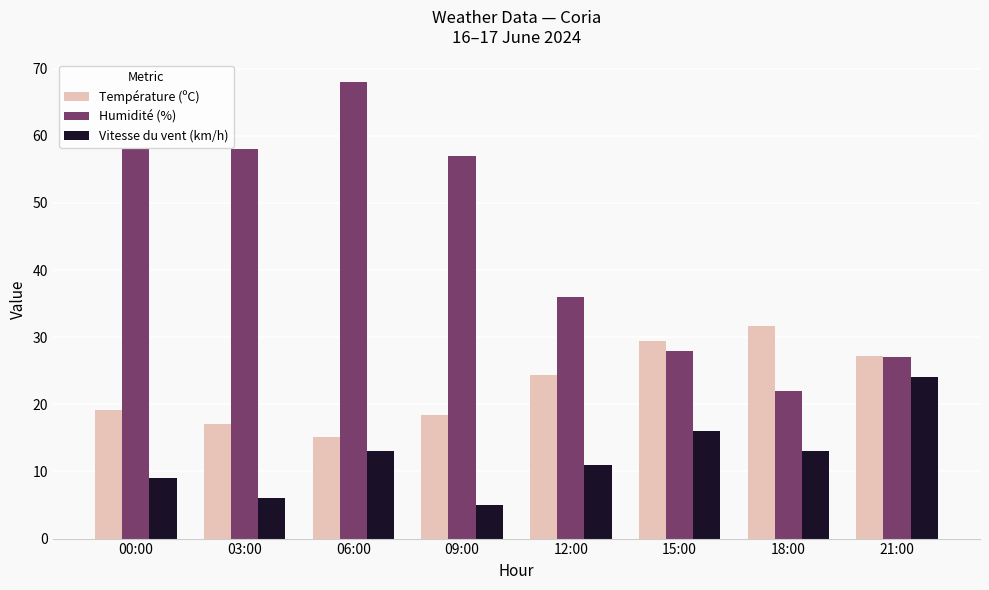

Is the value of Vitesse du vent (km/h) at 18:00 greater than the value of Température (ºC) at 09:00?

No